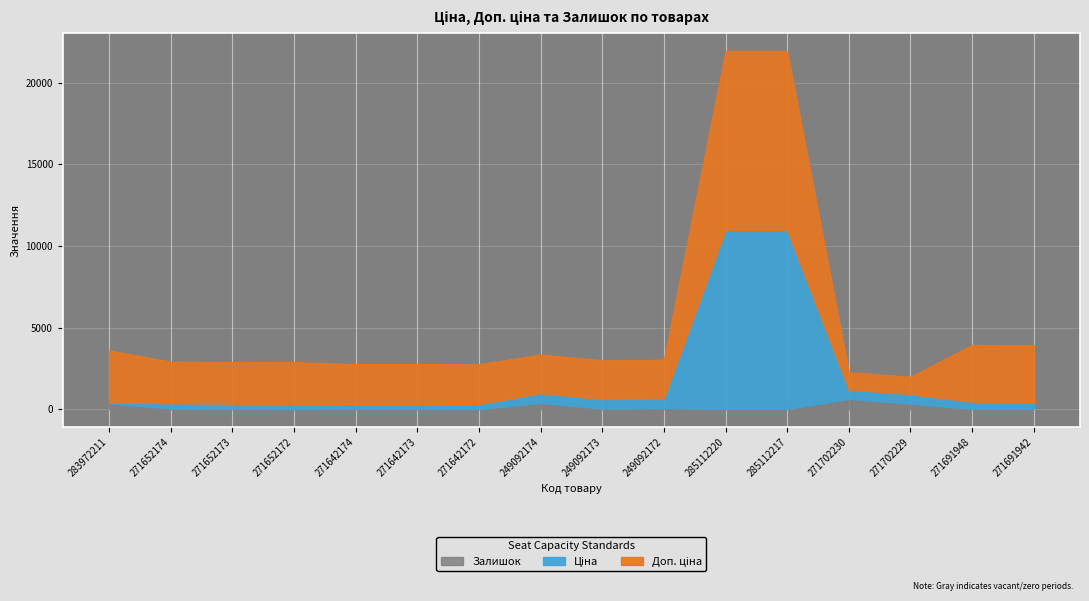

Rank the series by their average value, from lowest to highest.

Залишок, Ціна, Доп. ціна